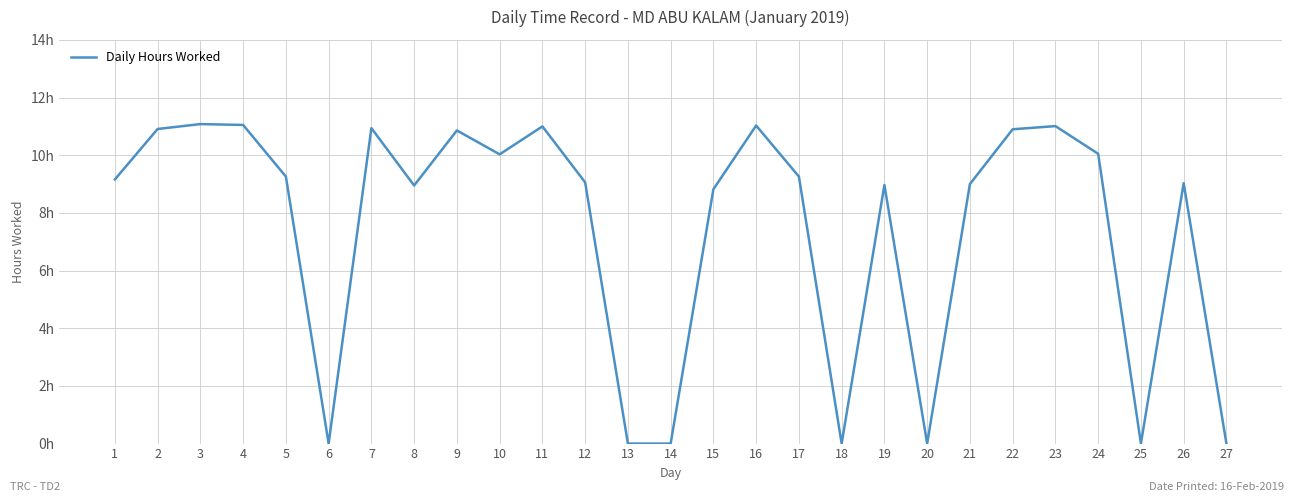

How many interior local peaks (higher than both neighbors) does the data have?

8